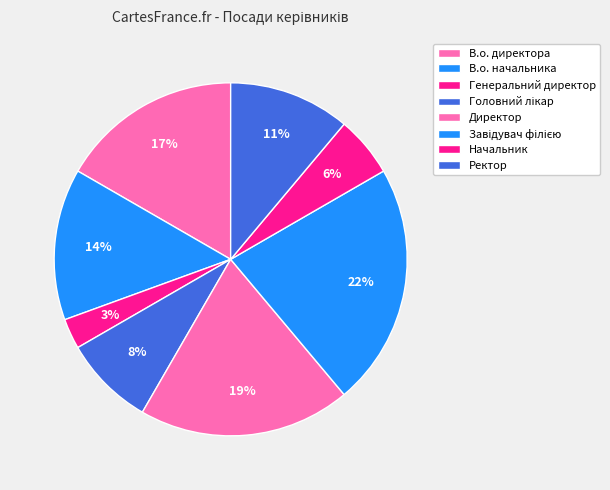

True or false: В.о. директора accounts for 3% of the total.

False